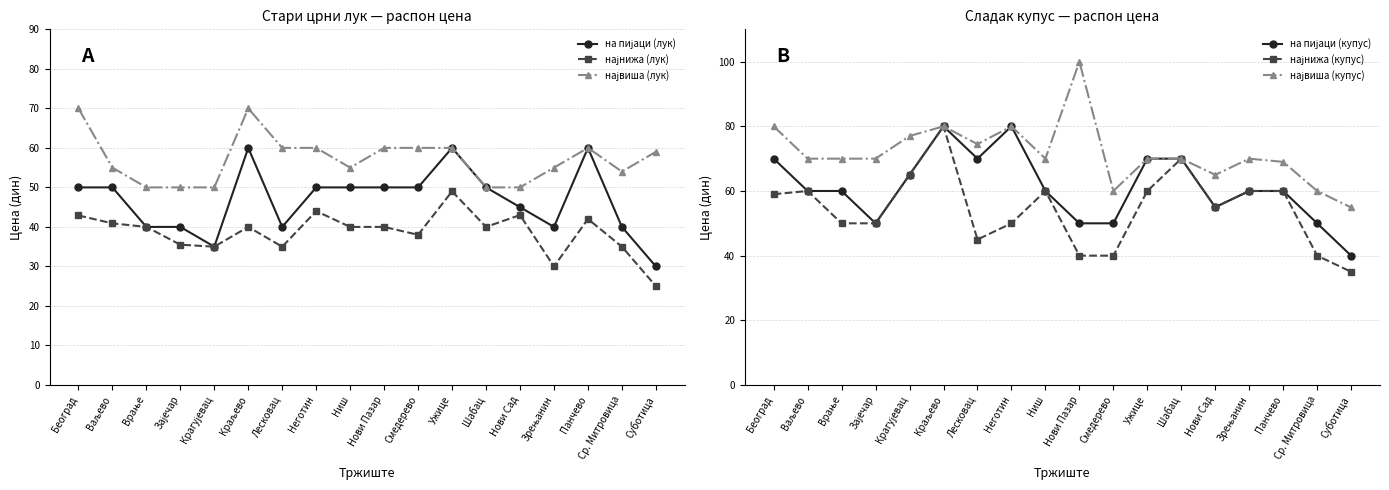

At how many categories does at least one series exceed 31?

18